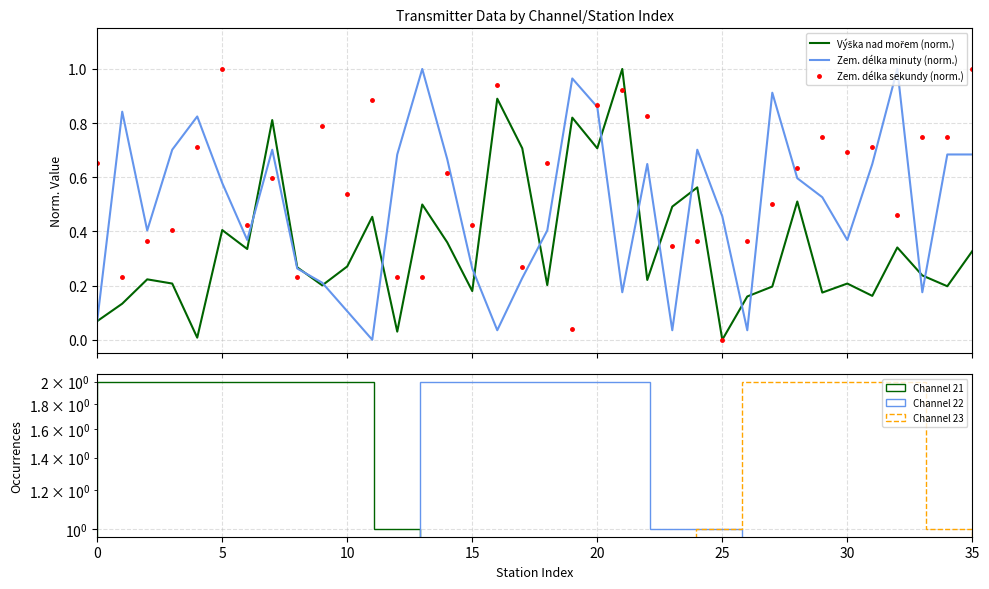

True or false: Výška nad mořem (norm.) and Zem. délka minuty (norm.) intersect in this chart.

True